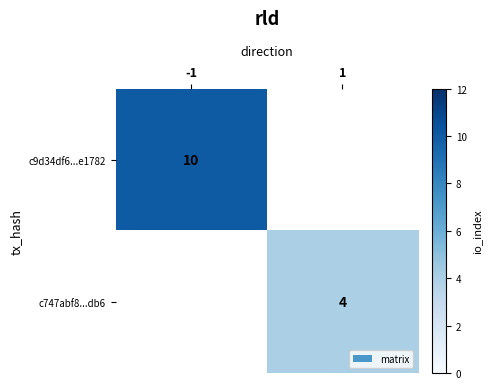

At how many categories does at least one series exceed 9?

1